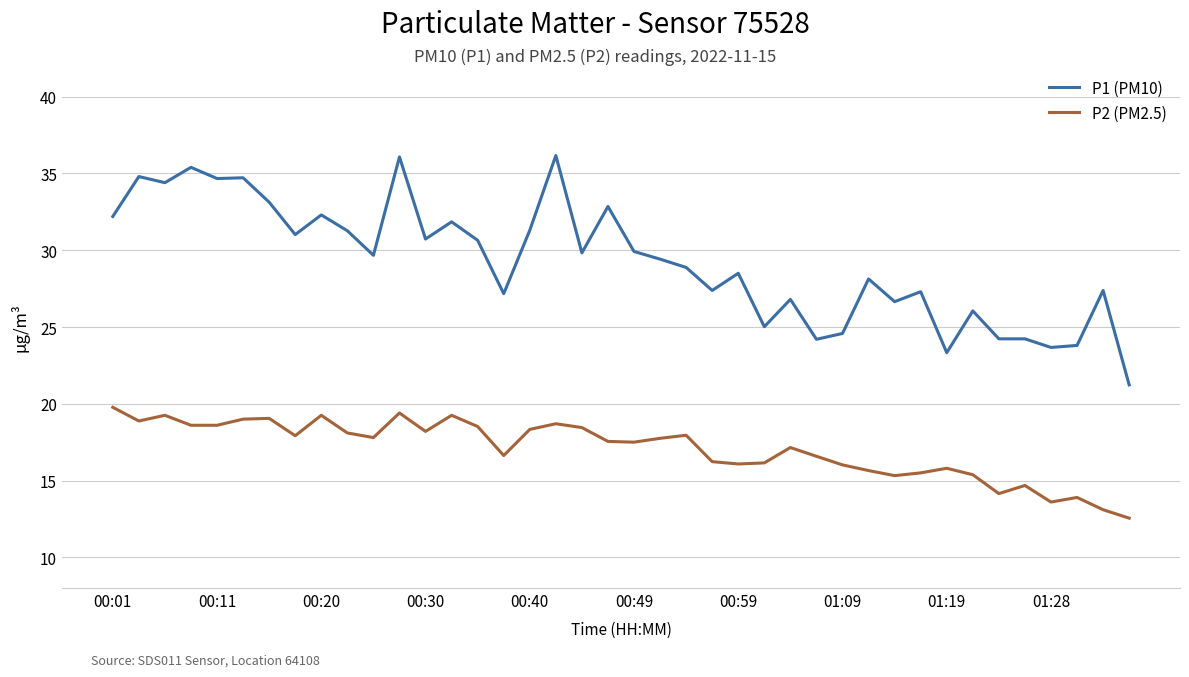

Which series has the largest range (max minus min)?

P1 (PM10)